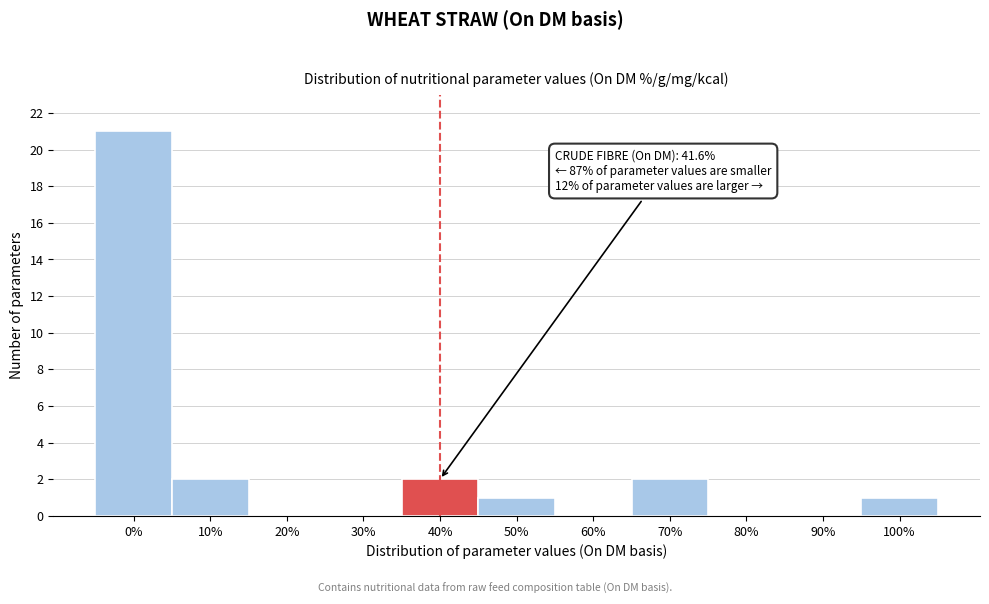

Reading left to right, extract all data points from this chart.

0%=21	10%=2	20%=0	30%=0	40%=2	50%=1	60%=0	70%=2	80%=0	90%=0	100%=1